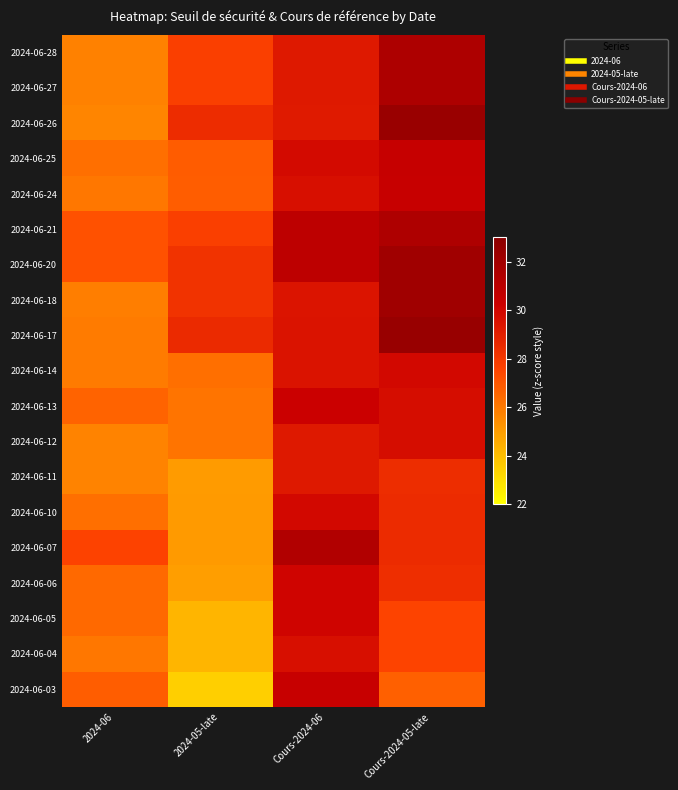

What is the difference between the highest and lowest values at 2024-06?

1.9